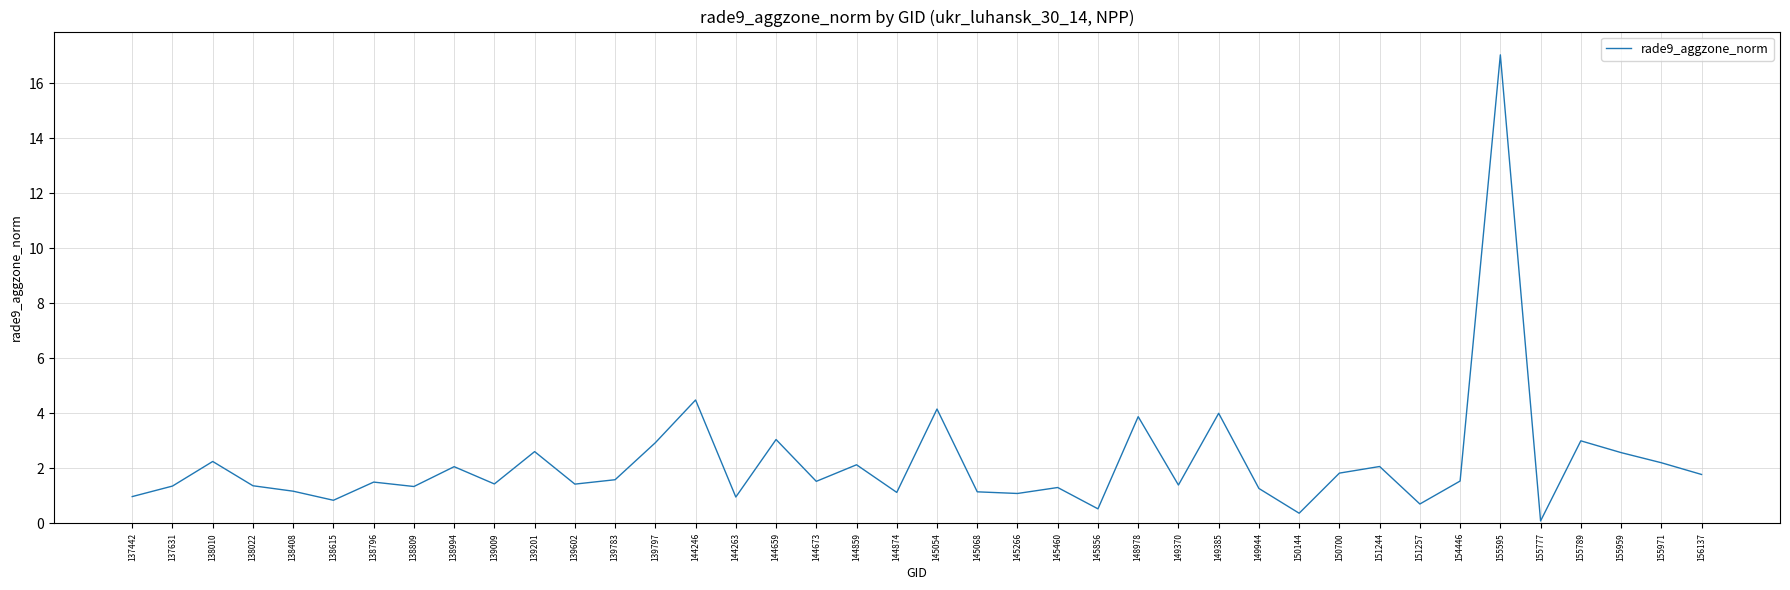

True or false: the data has more than 1 interior local peaks.

True